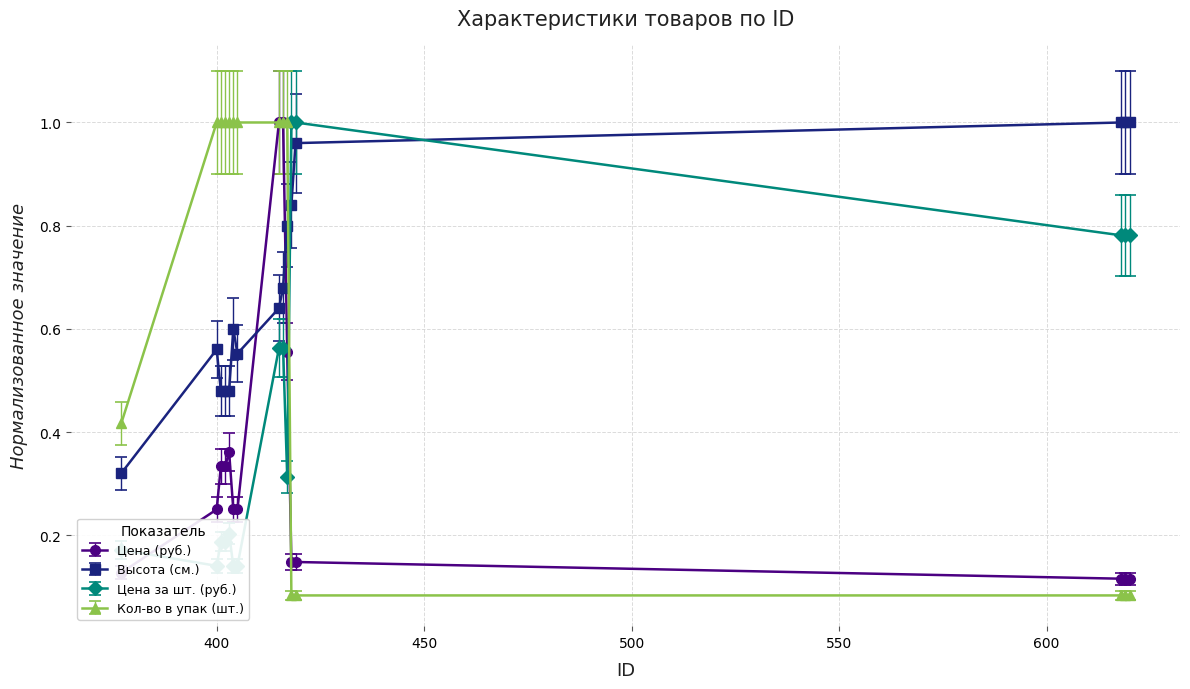

True or false: Цена (руб.) has more than 0 points higher than both neighbors.

True